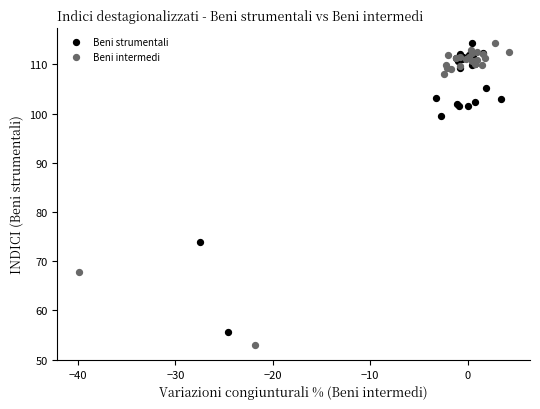

Which series reaches the minimum Y coordinate?

Beni intermedi